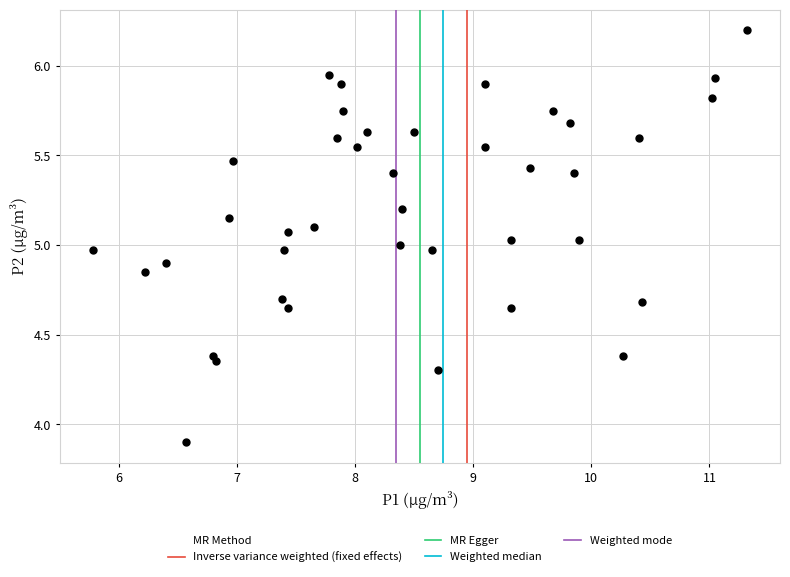

How many data points are displayed?

40